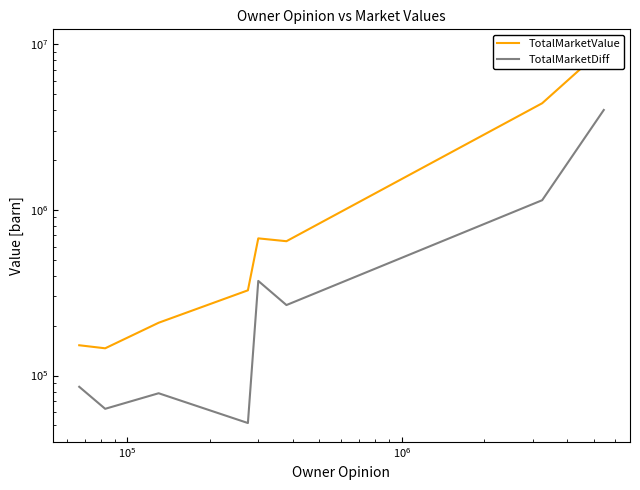

Where is the first local maximum for TotalMarketDiff?

$\mathdefault{10^{5}}$